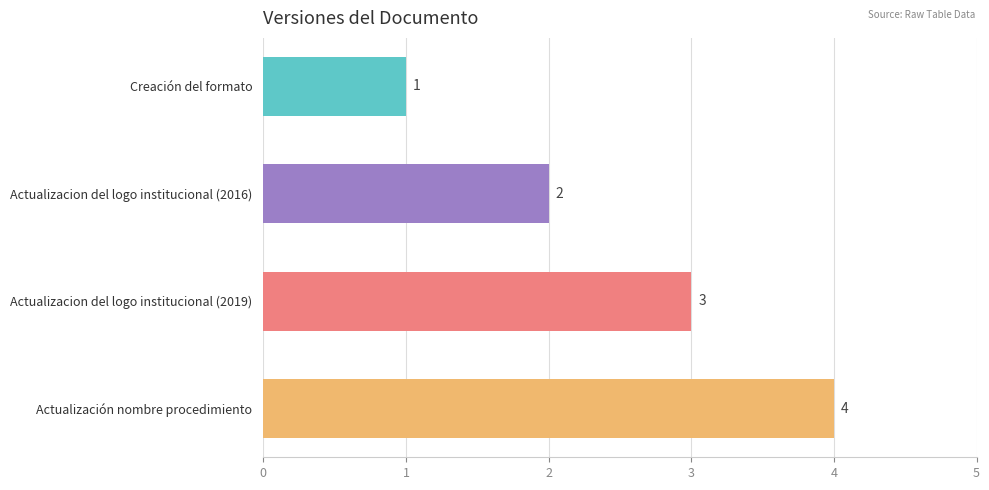

What is the maximum value shown in the chart?

4